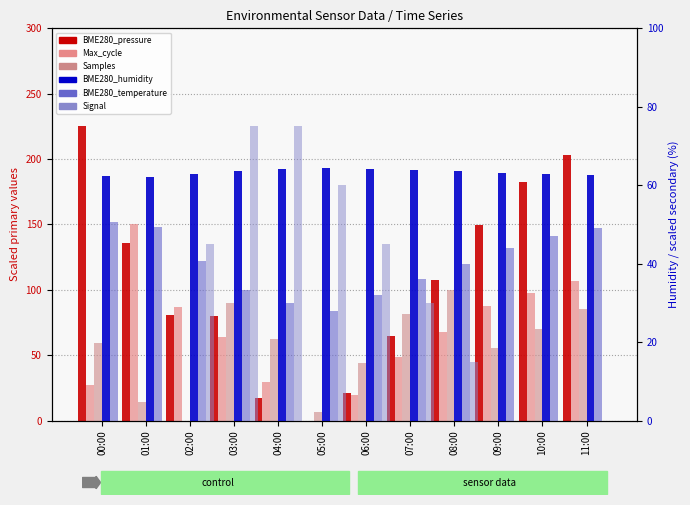

Count the number of categories in the chart.

12